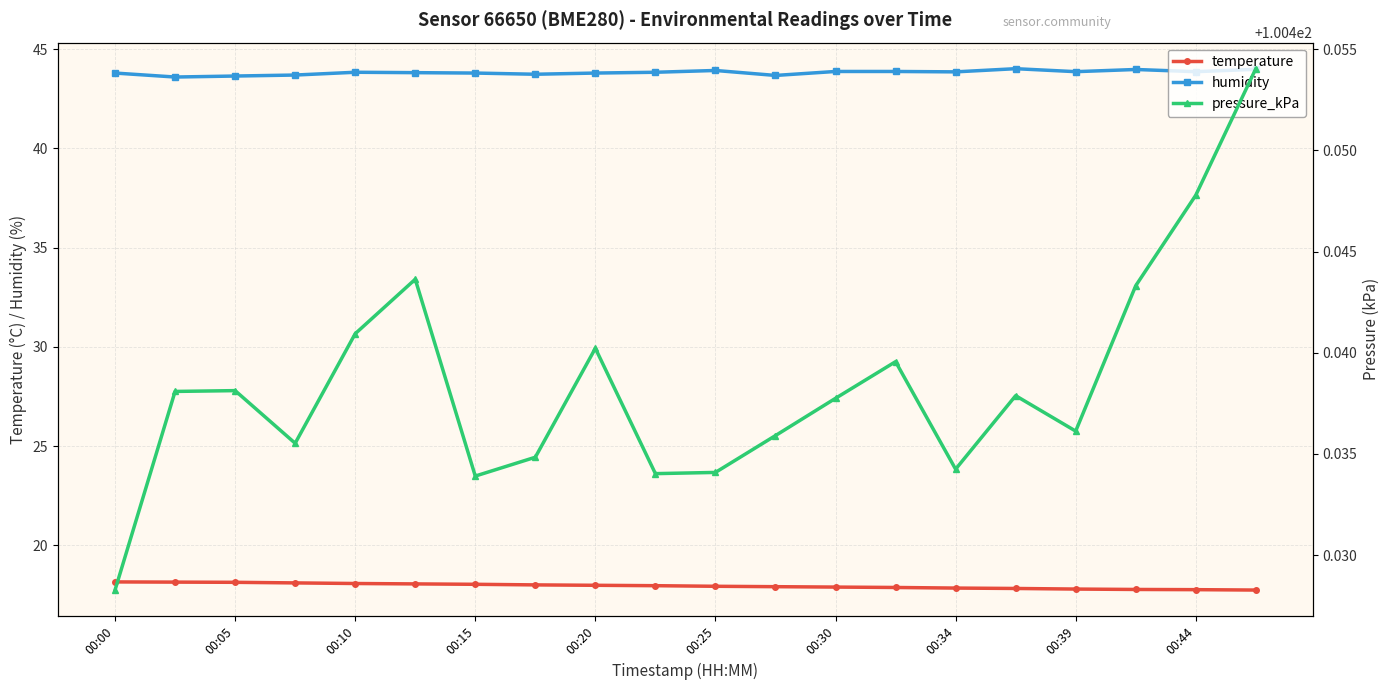

True or false: humidity and temperature cross at least once.

False